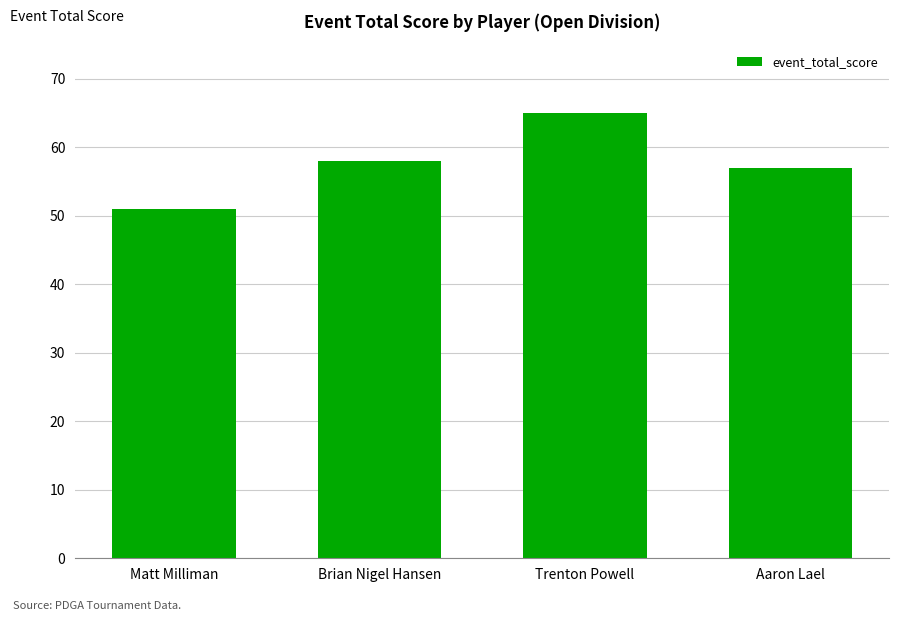

What is the difference between the values at Matt Milliman and Brian Nigel Hansen?

7